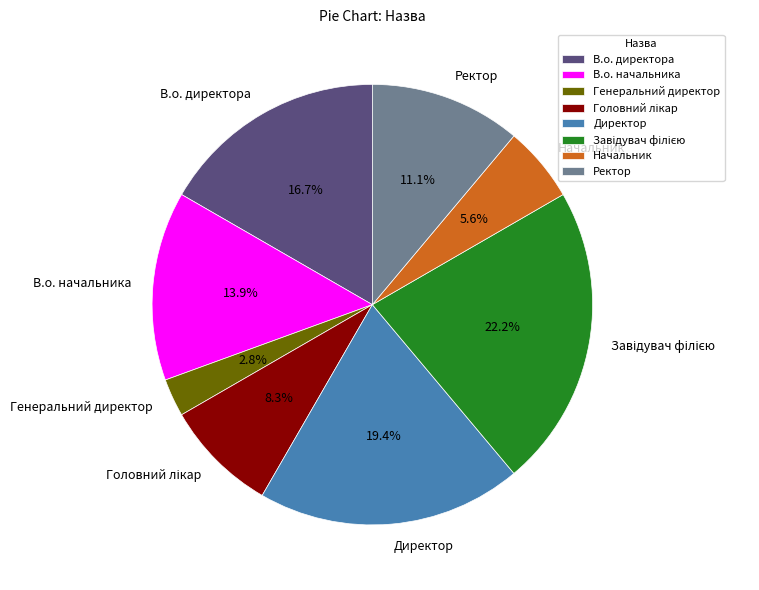

How many slices are in this pie chart?

8